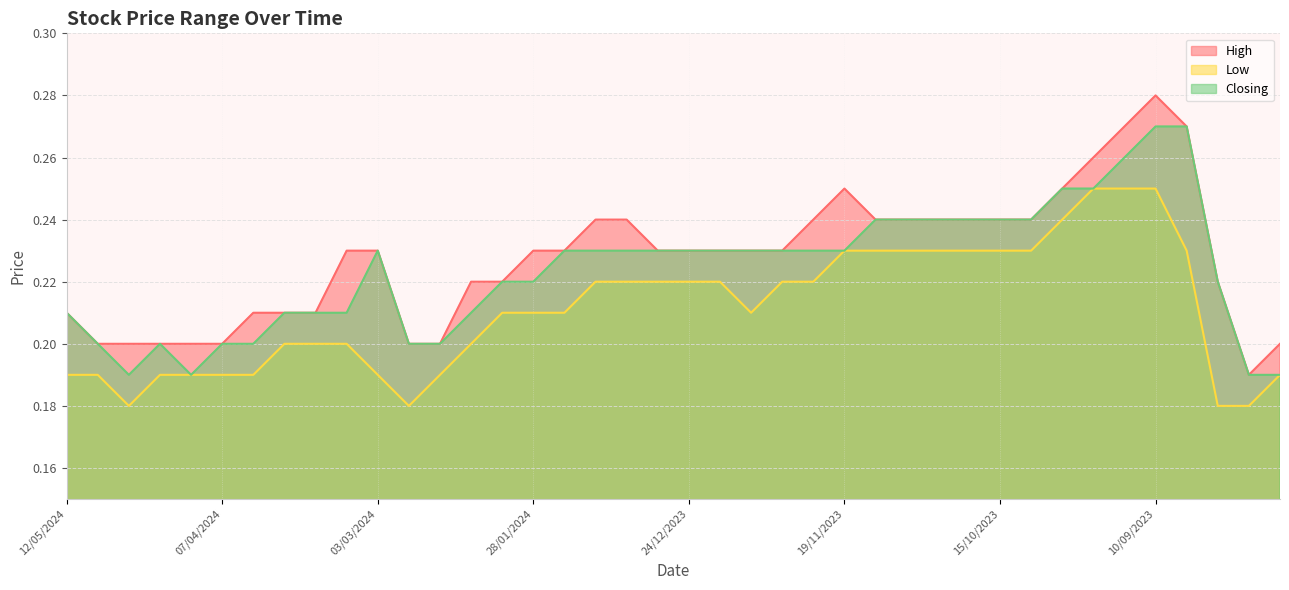

How many distinct data groups are displayed?

3